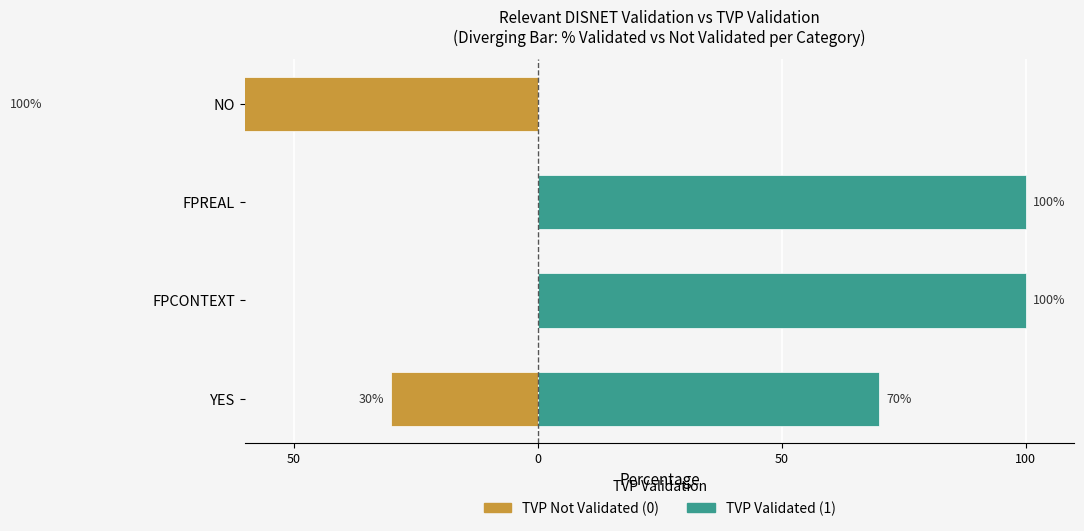

At how many categories does at least one series exceed -11?

4